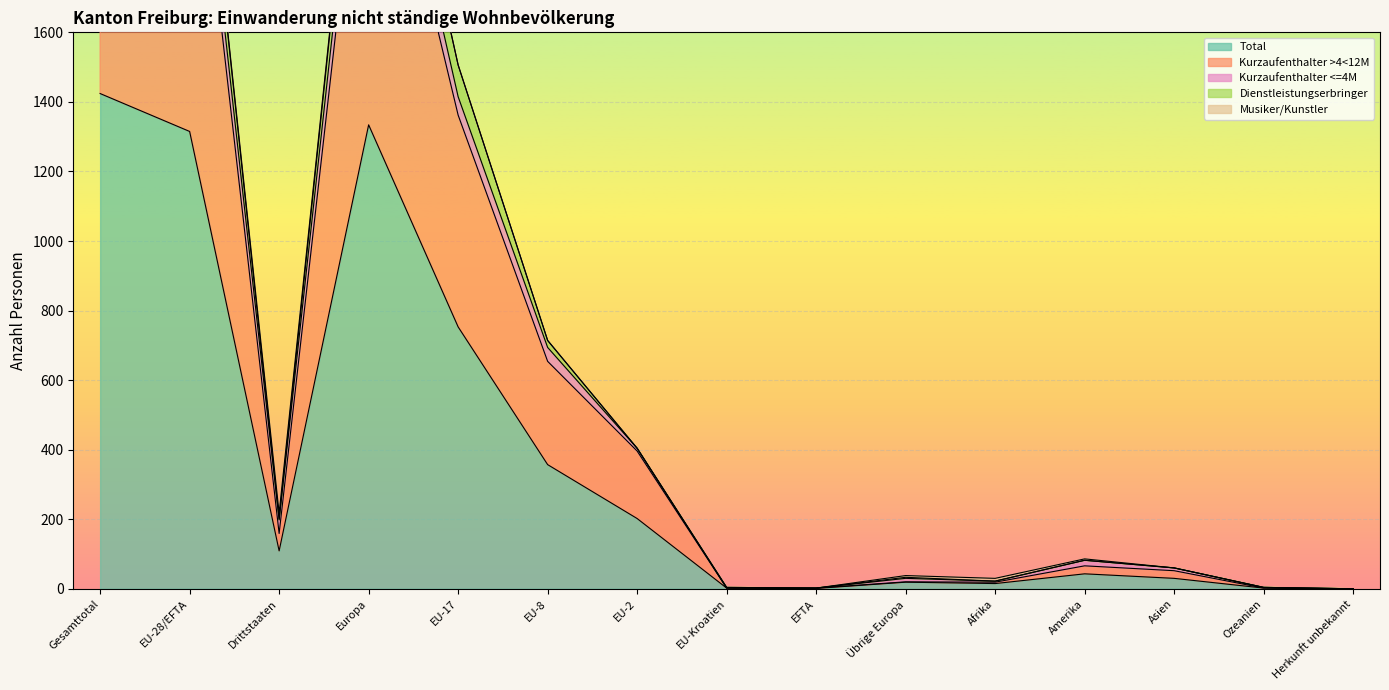

How many interior local valleys does the Kurzaufenthalter >4<12M series have?

2